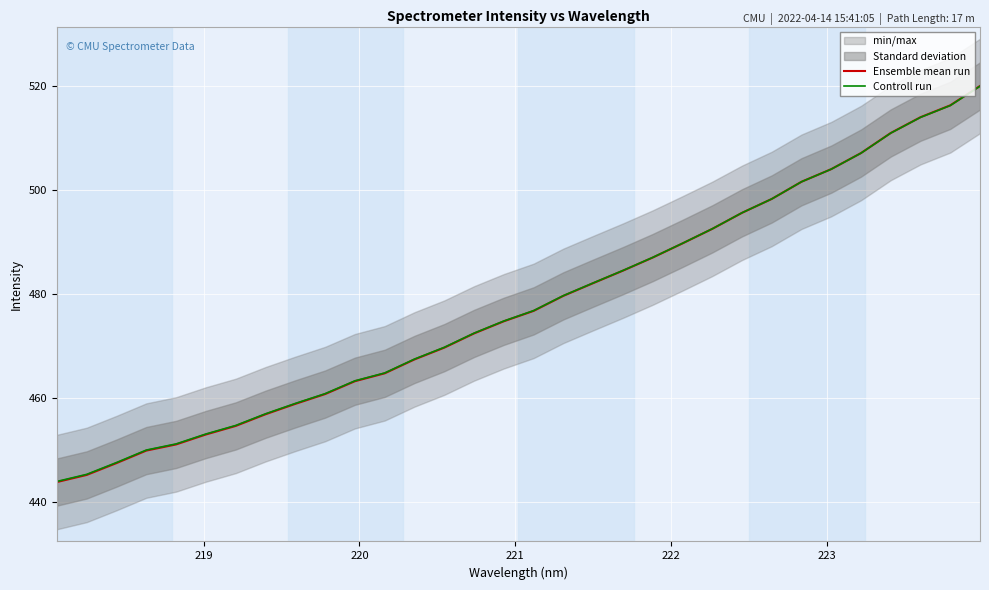

What is the lowest value of the Controll run series?

443.9